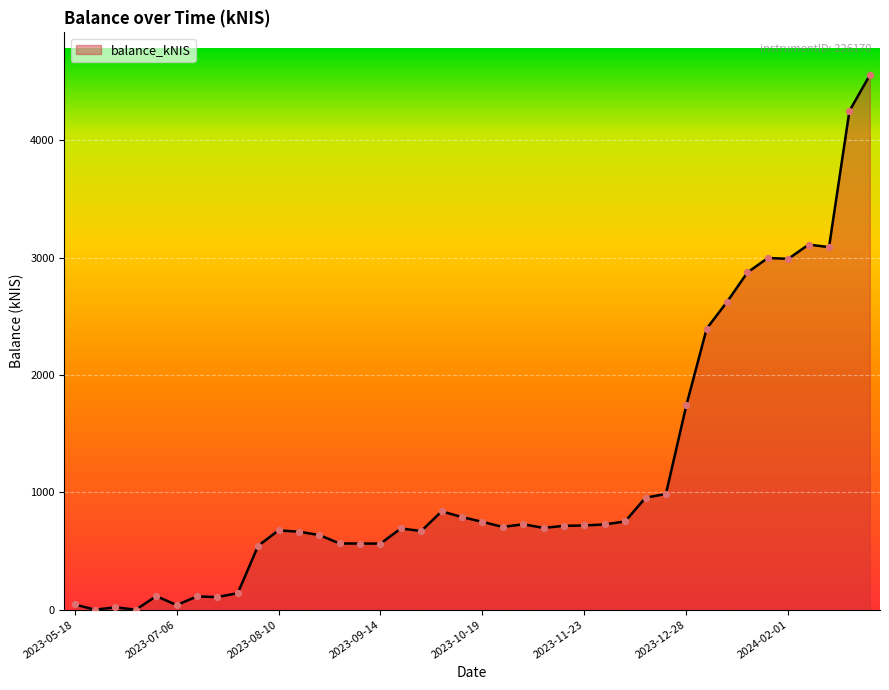

What is the greatest value displayed?

4556.3